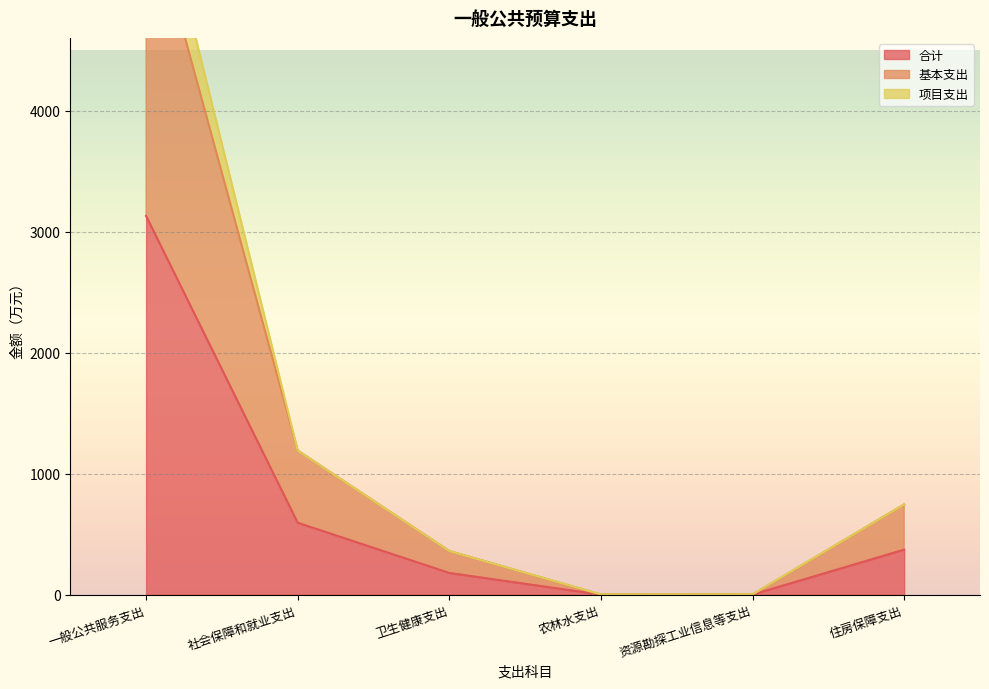

At which category does the chart reach its minimum across all series?

农林水支出